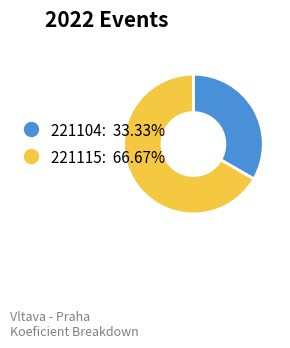

What is the ratio of the value at 221115 to the value at 221104?

2.0